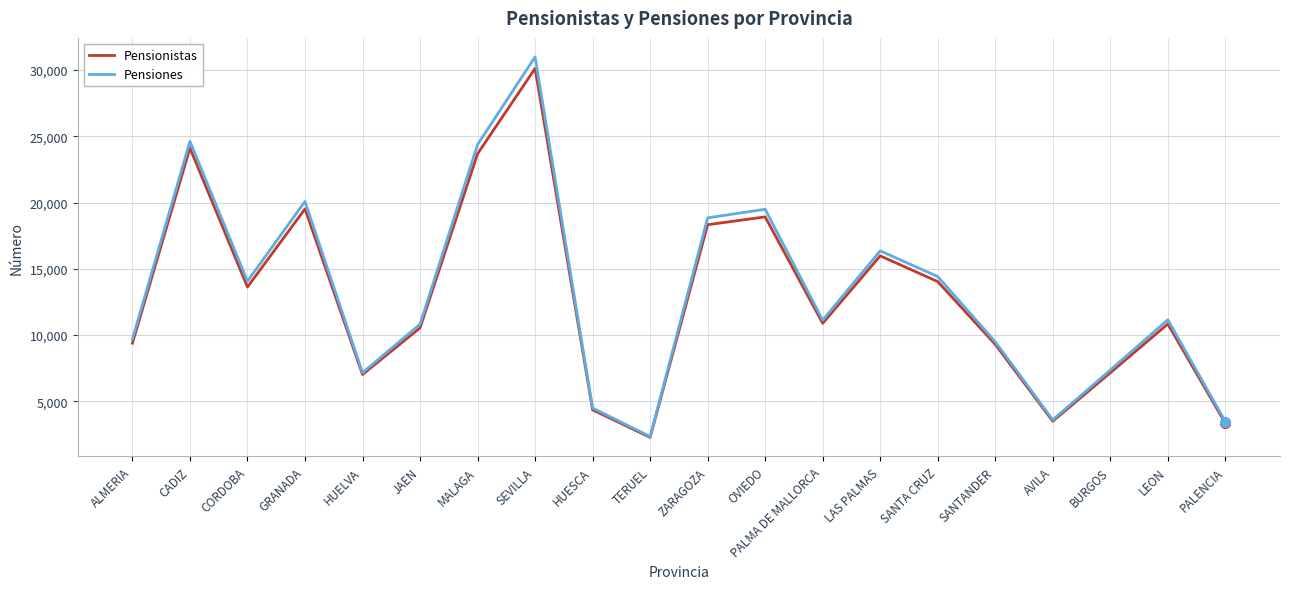

What position from the right is CORDOBA?

18